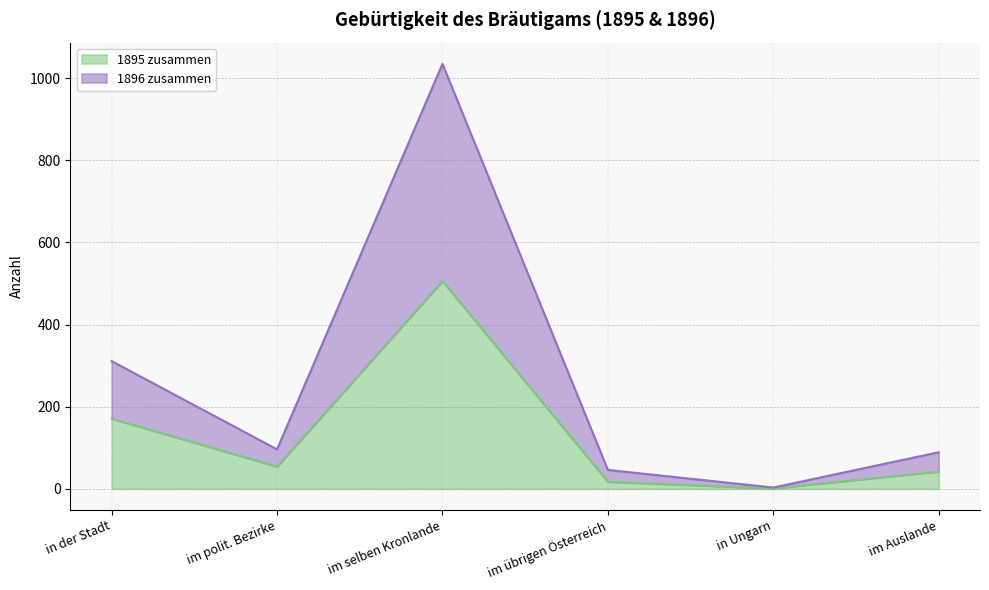

True or false: 1896 zusammen has a value of 4 at in Ungarn.

False